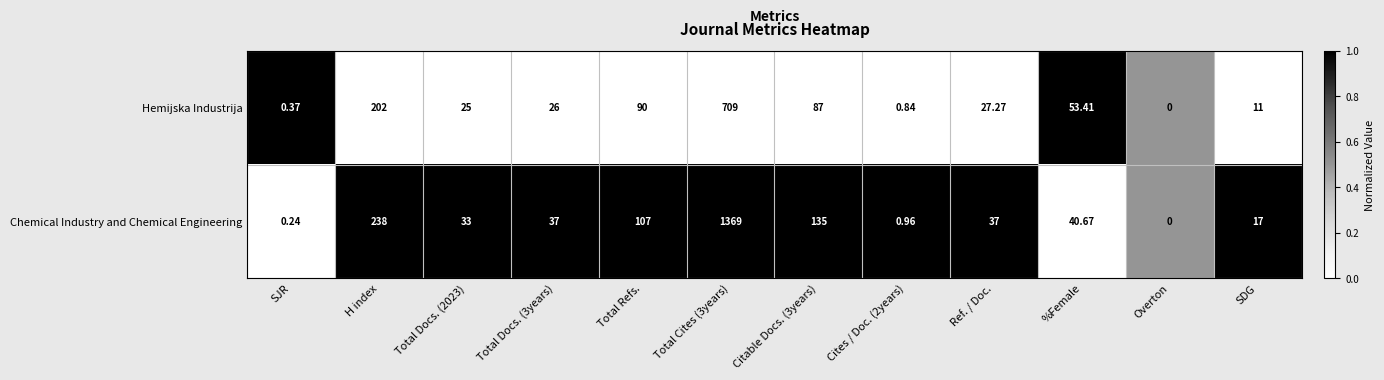

Which series has the largest total across all categories?

Chemical Industry and Chemical Engineering